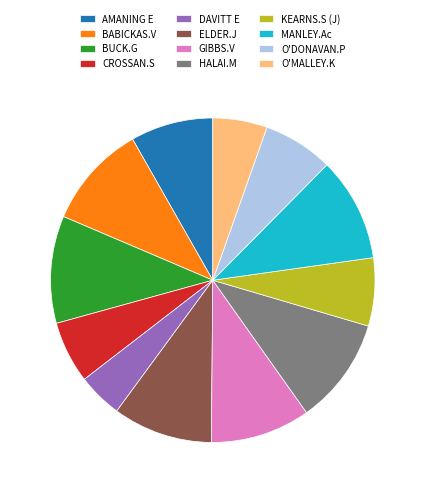

How many segments does this pie chart have?

12